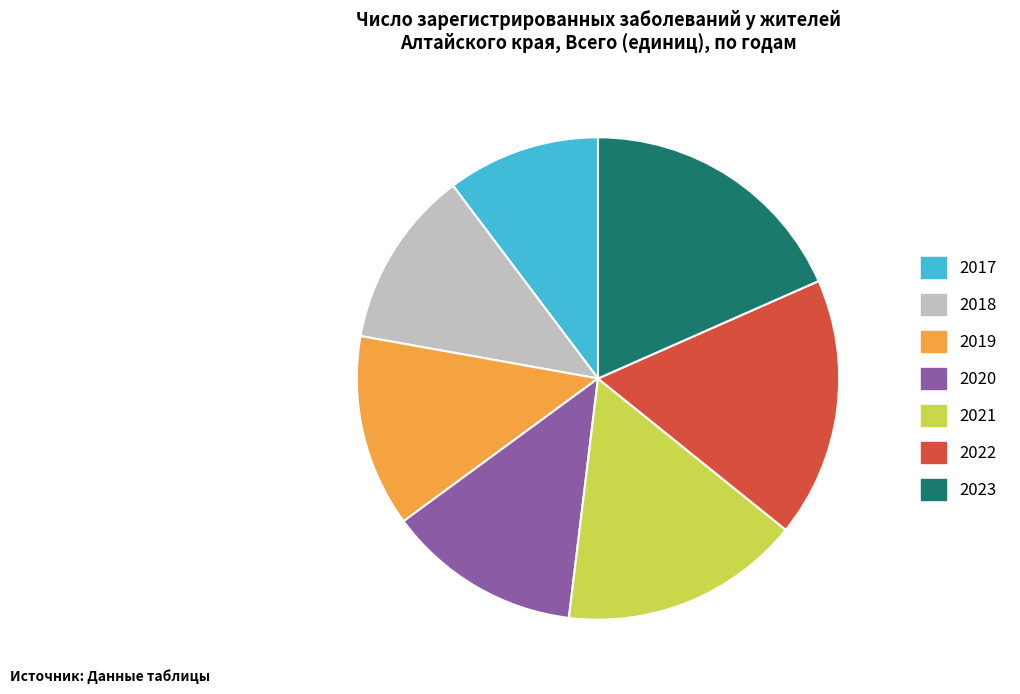

Is the sum of 2022 and 2018 greater than half?

No